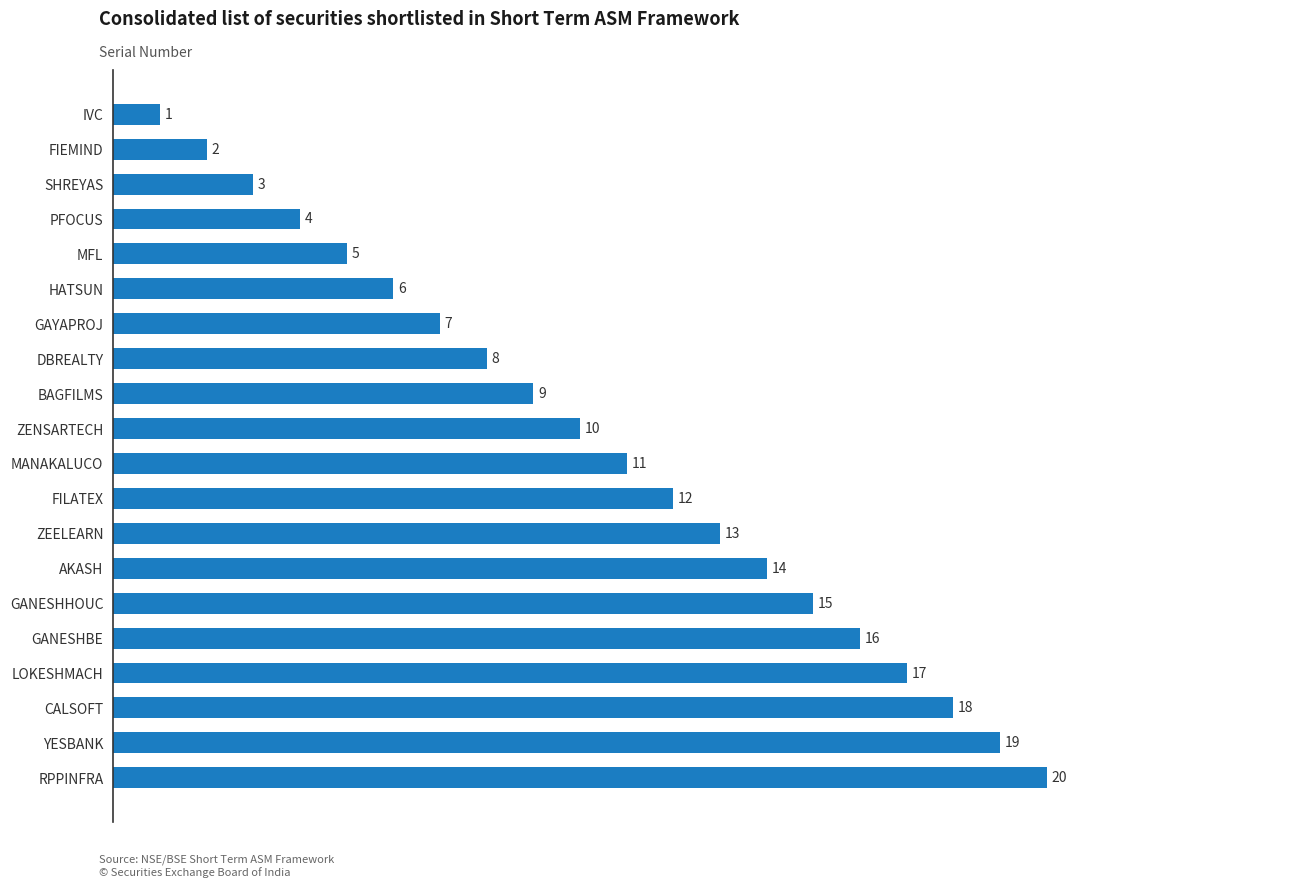

What is the difference between the values at DBREALTY and MFL?

3